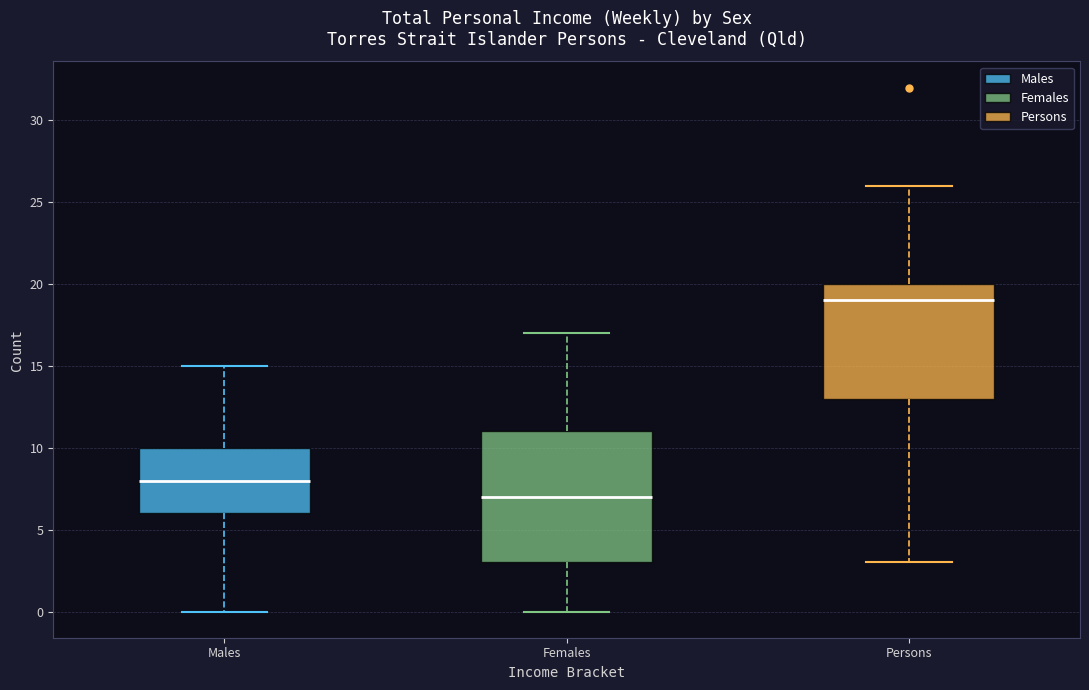

Where is the upper edge of the box for Females on the y-axis? The values are not printed on the chart, so give them approximately, as read against the axis.

11